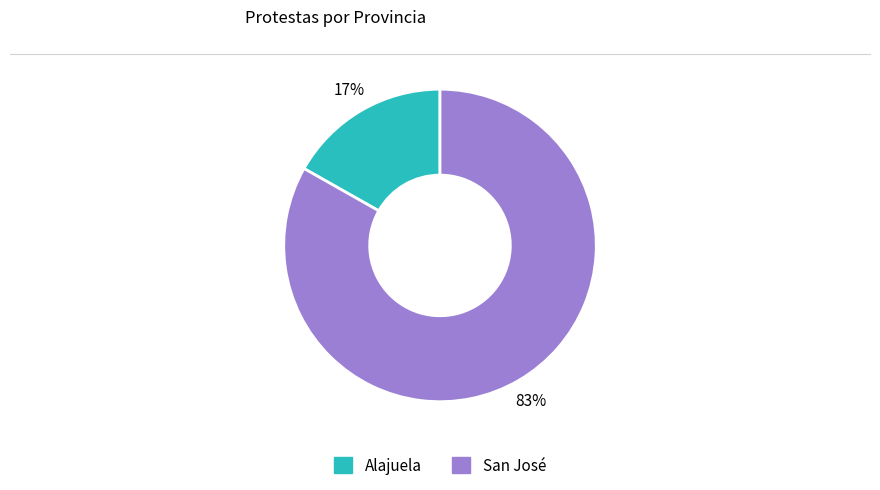

Does San José represent more than half of the total?

Yes